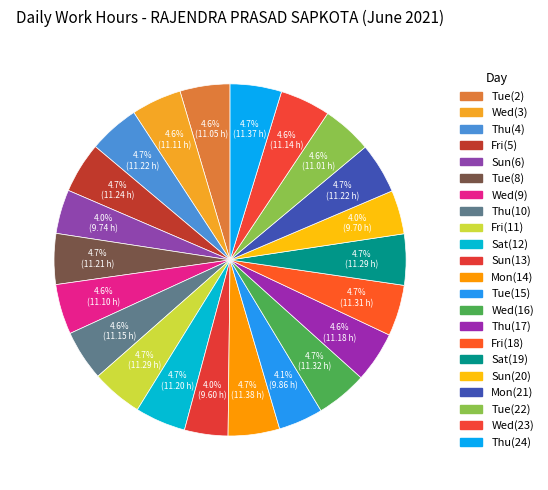

How many segments does this pie chart have?

22